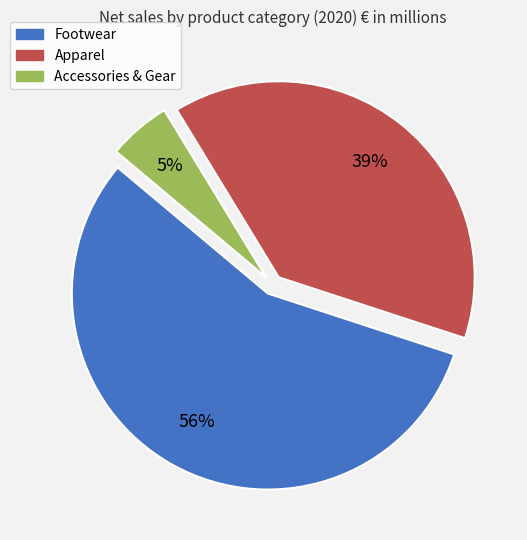

To the nearest percent, what is the difference between the largest and smallest slice percentages?

51%